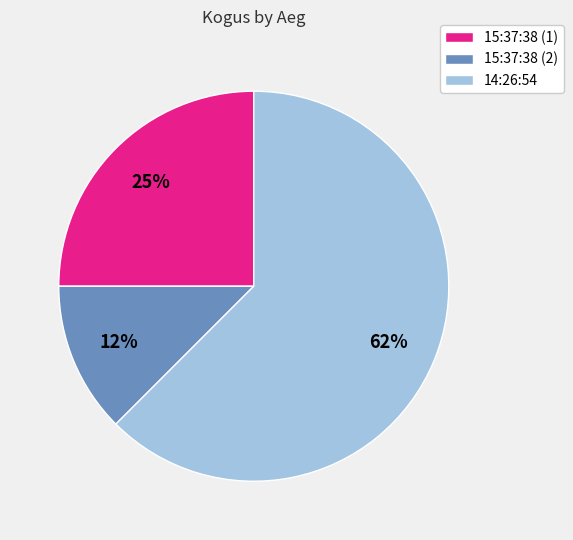

What is the smallest slice in the pie chart?

15:37:38 (2)